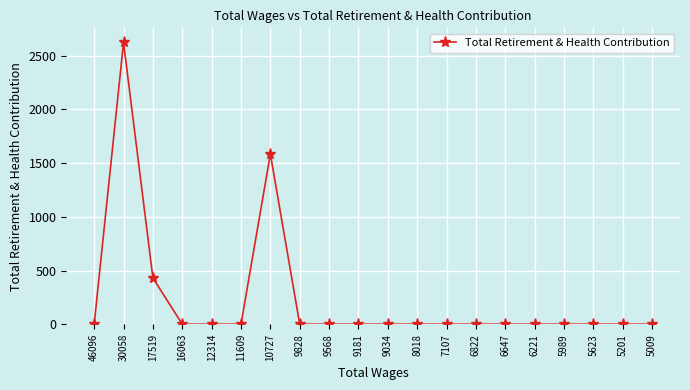

What is the difference between the values at 5989 and 10727?

1584